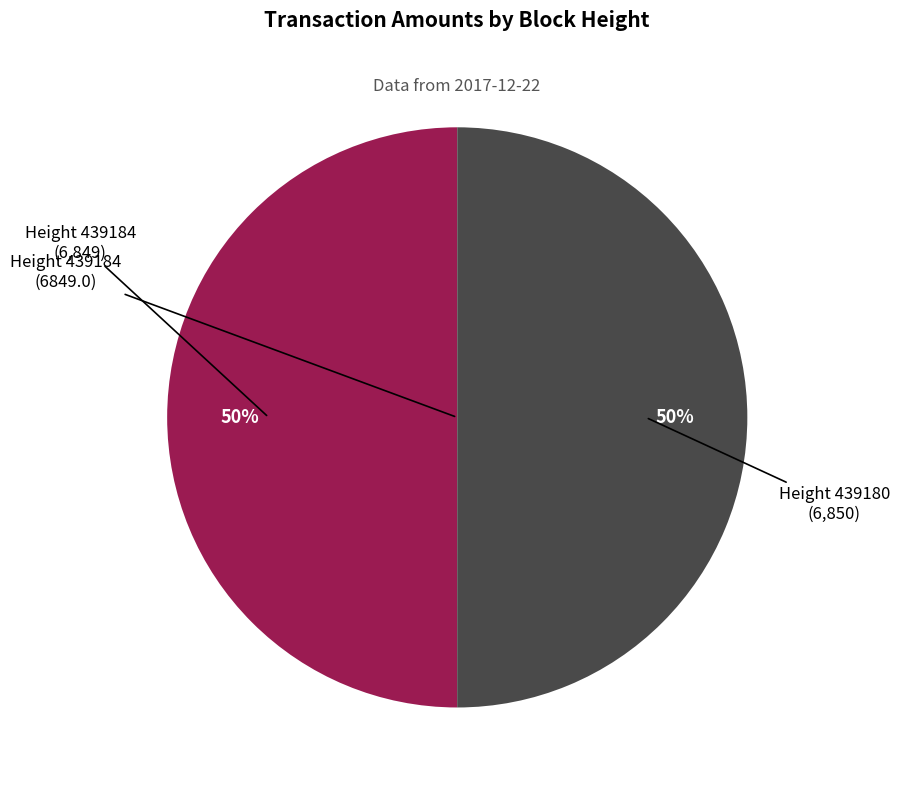

How many segments does this pie chart have?

2